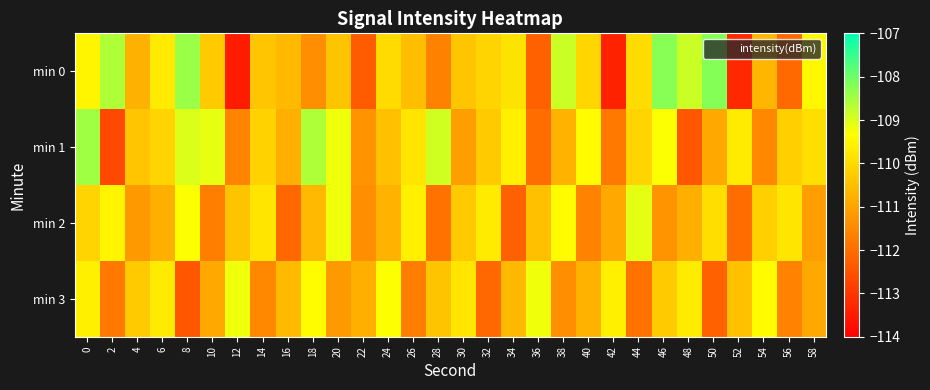

Reading right to left, what are all the values shown in this chart?

min 0: 58=-109.5	56=-112.1	54=-110.6	52=-113.2	50=-108.2	48=-108.8	46=-108.2	44=-110.0	42=-113.3	40=-110.1	38=-108.8	36=-112.2	34=-109.8	32=-110.1	30=-110.4	28=-111.6	26=-110.5	24=-110.0	22=-112.3	20=-110.4	18=-111.4	16=-110.6	14=-110.4	12=-113.5	10=-110.3	8=-108.4	6=-109.7	4=-110.8	2=-108.6	0=-109.5
min 1: 58=-109.9	56=-110.2	54=-111.5	52=-109.7	50=-110.9	48=-112.4	46=-109.3	44=-110.1	42=-111.8	40=-109.4	38=-110.7	36=-112.0	34=-109.6	32=-110.3	30=-111.1	28=-108.9	26=-109.8	24=-110.5	22=-111.3	20=-109.2	18=-108.6	16=-110.8	14=-110.1	12=-111.6	10=-109.1	8=-109.0	6=-110.1	4=-110.4	2=-112.6	0=-108.5
min 2: 58=-111.1	56=-109.8	54=-110.2	52=-112.0	50=-109.9	48=-110.8	46=-111.3	44=-109.1	42=-110.9	40=-111.6	38=-109.4	36=-110.5	34=-112.2	32=-109.7	30=-110.3	28=-111.9	26=-109.6	24=-110.7	22=-111.4	20=-109.2	18=-110.6	16=-112.1	14=-109.8	12=-110.4	10=-111.7	8=-109.3	6=-110.8	4=-111.2	2=-109.5	0=-110.1
min 3: 58=-110.9	56=-111.6	54=-109.4	52=-110.5	50=-112.2	48=-109.7	46=-110.3	44=-111.9	42=-109.6	40=-110.7	38=-111.4	36=-109.2	34=-110.6	32=-112.1	30=-109.8	28=-110.4	26=-111.7	24=-109.3	22=-110.8	20=-111.2	18=-109.4	16=-110.6	14=-111.5	12=-109.2	10=-110.9	8=-112.4	6=-109.7	4=-110.3	2=-111.8	0=-109.6